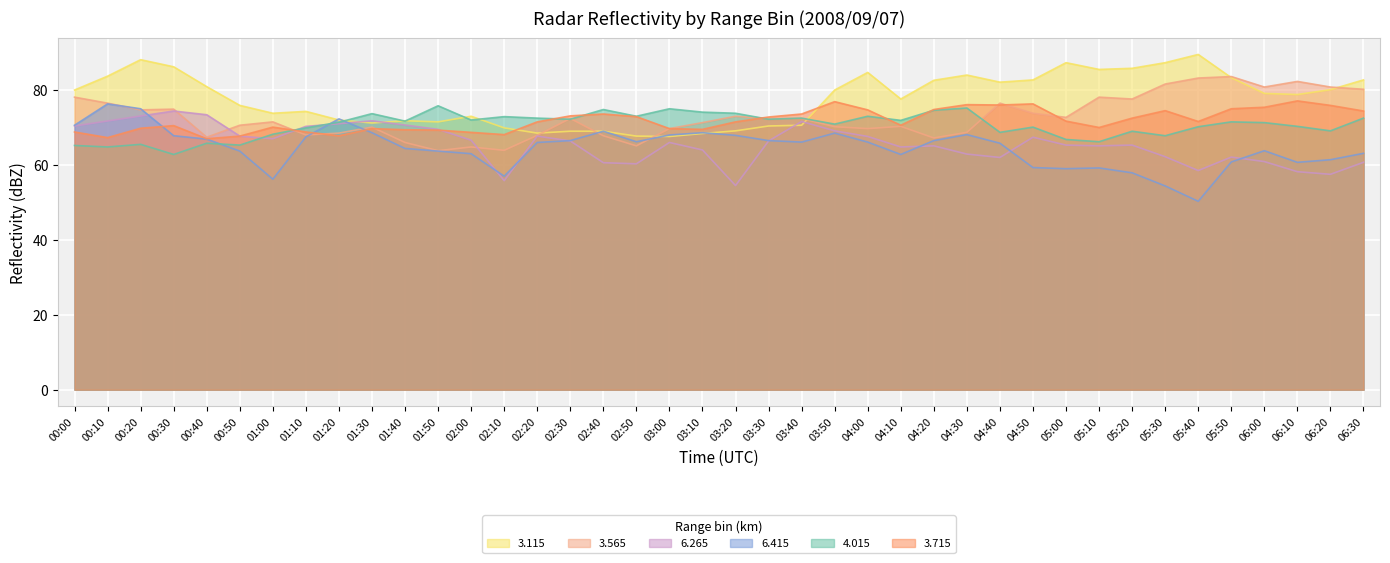

Where is the first local minimum for 6.415?

01:00